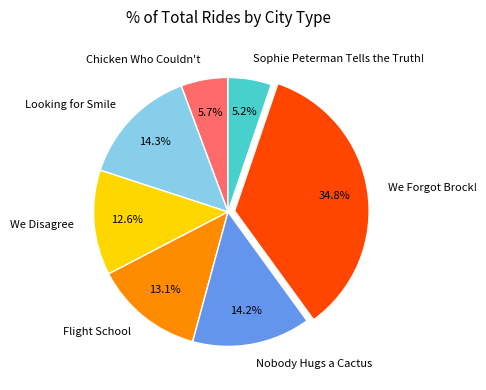

What percentage is the We Disagree slice, to the nearest percent?

13%